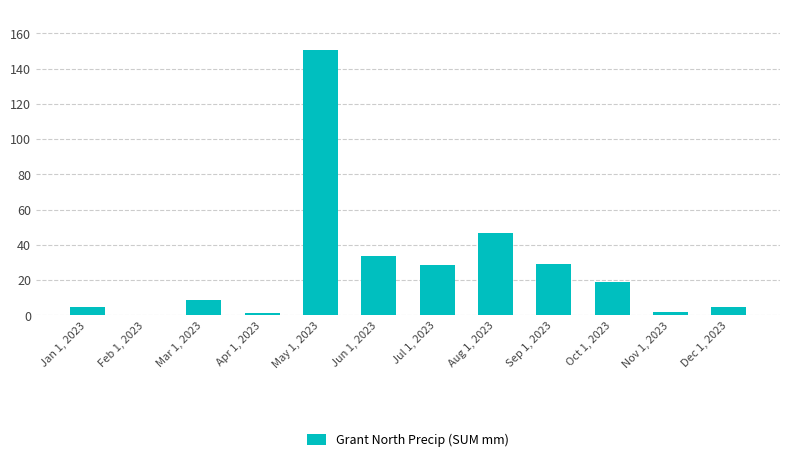

The chart shows a value of 2.2 at Nov 1, 2023. True or false?

True